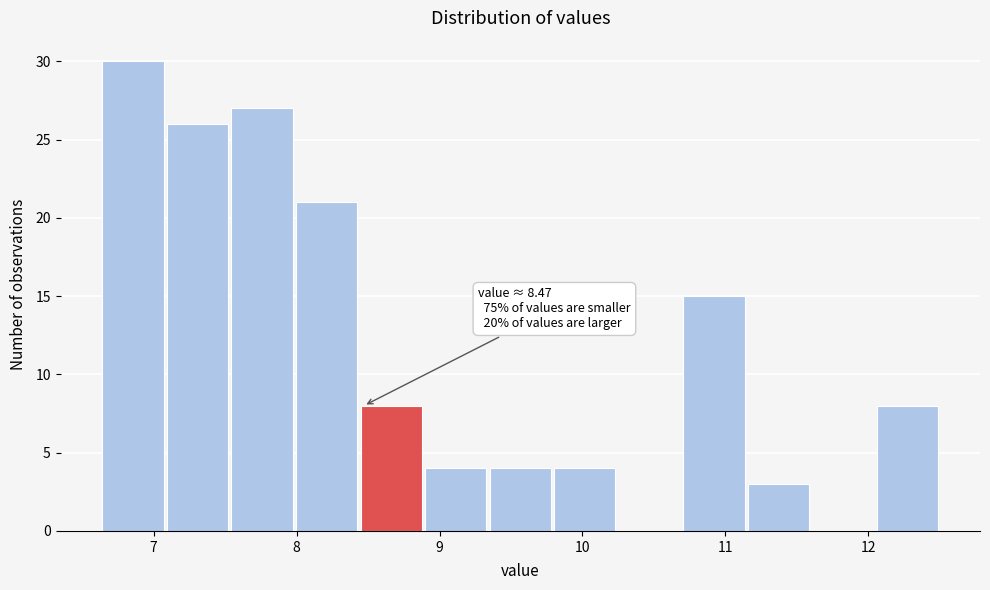

Which range on the x-axis has the tallest bar?

6.6 to 7.1